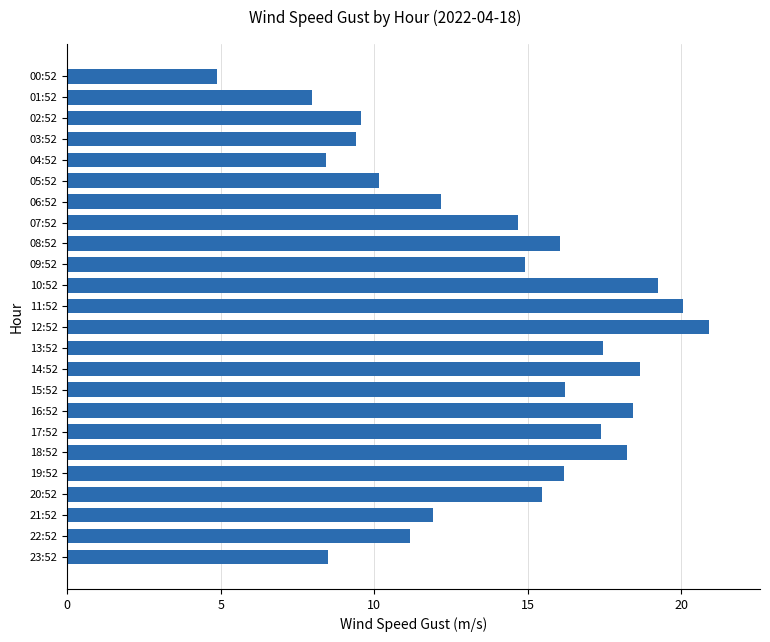

True or false: the data shows 24.9 at 19:52.

False